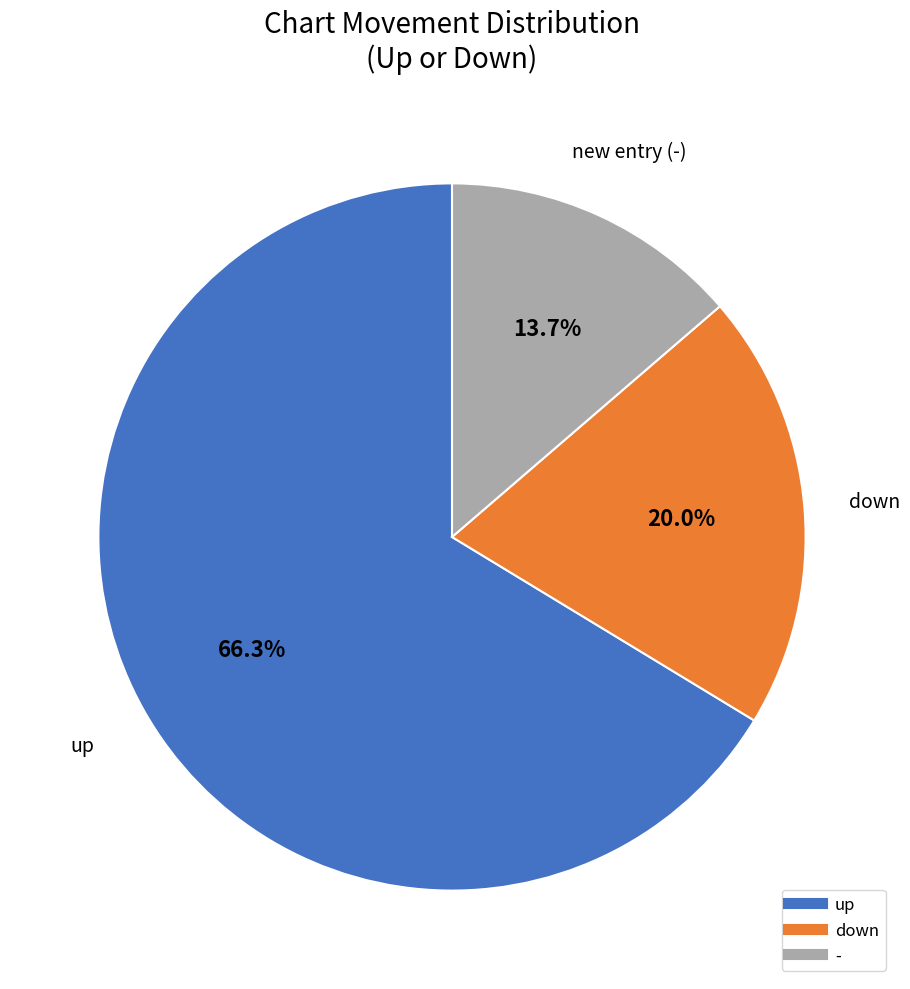

Does - represent more than half of the total?

No